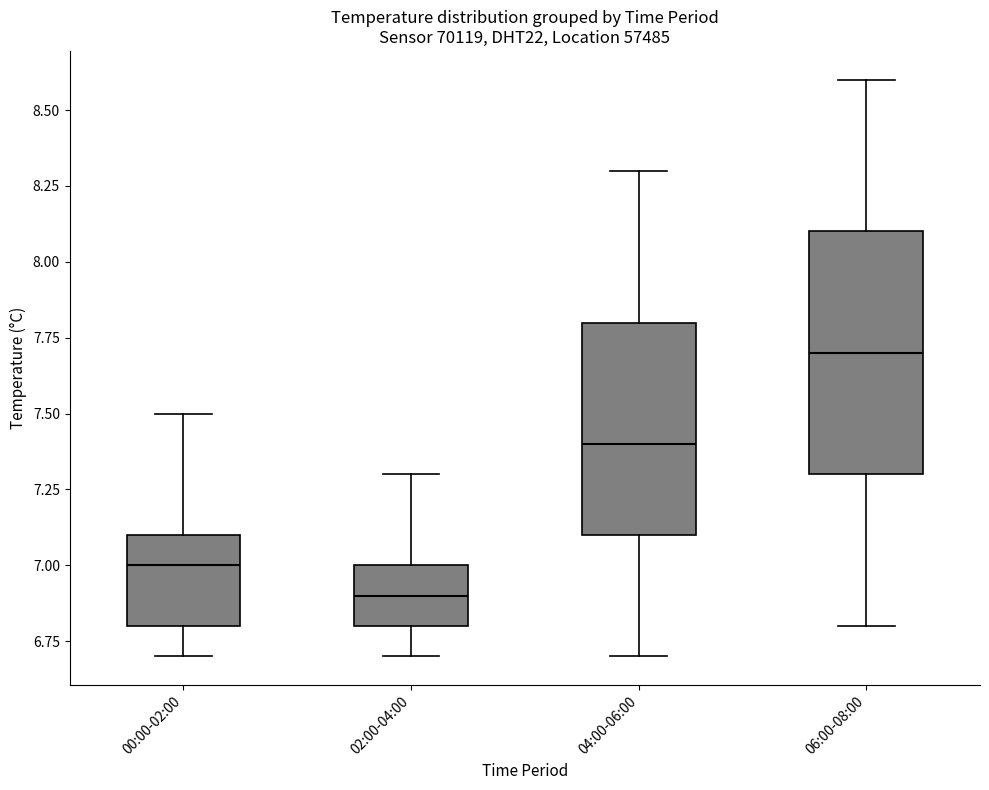

Which box has the highest median line?

06:00-08:00